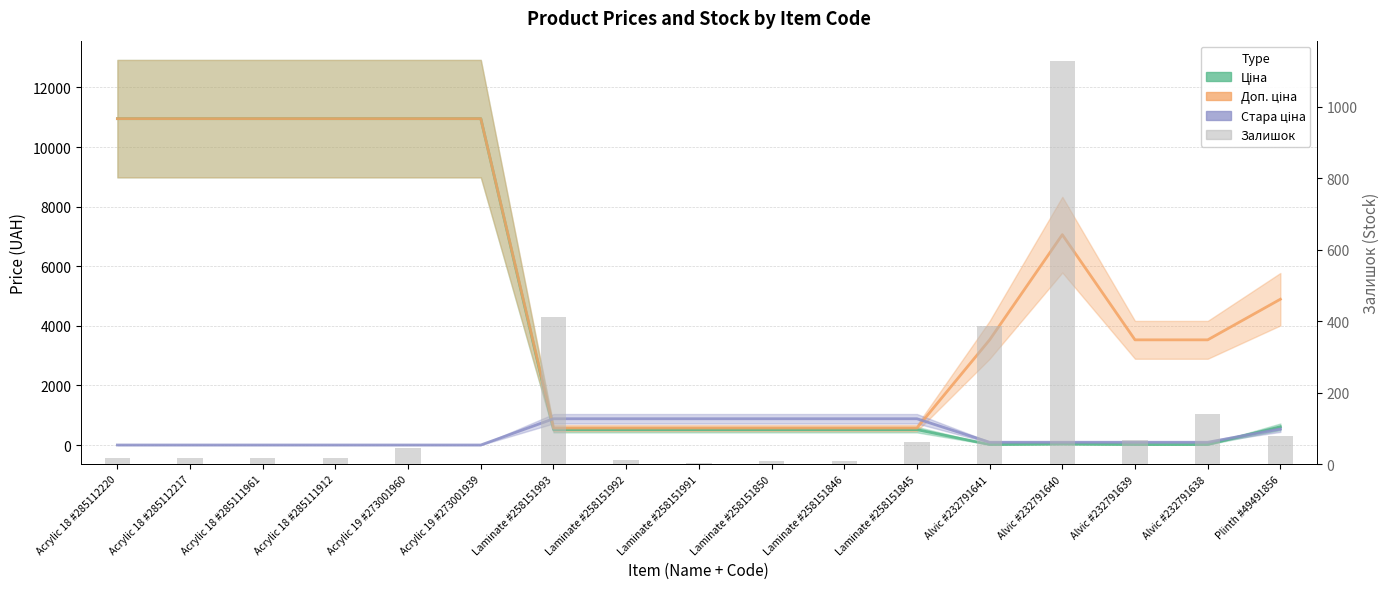

The Стара ціна series shows 881.1 at Laminate #258151846. True or false?

True